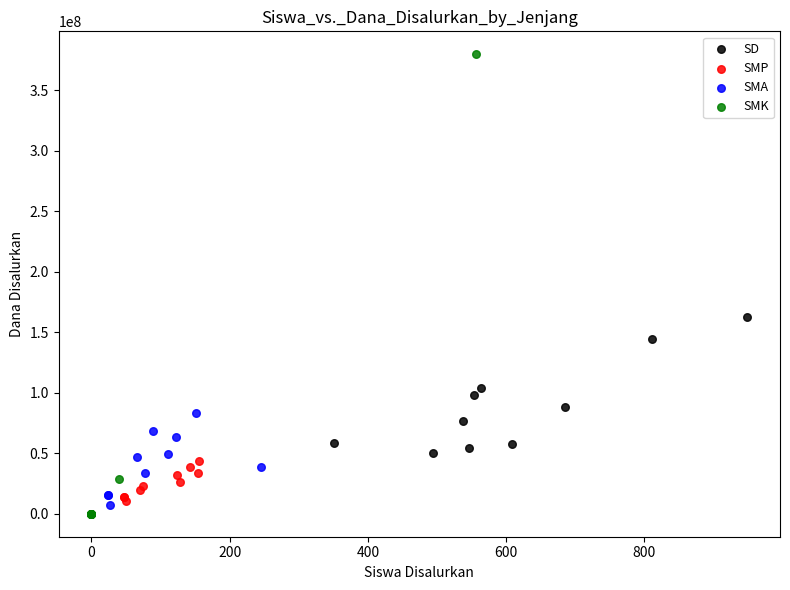

Which series reaches the maximum Y coordinate?

SMK